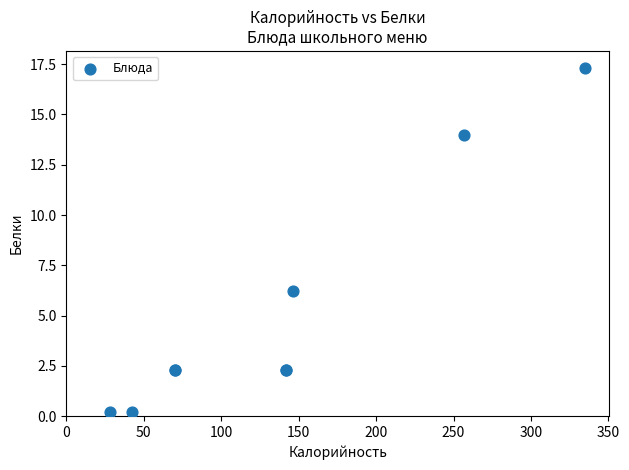

What Y value in the scatter plot is closest to 8?

6.2